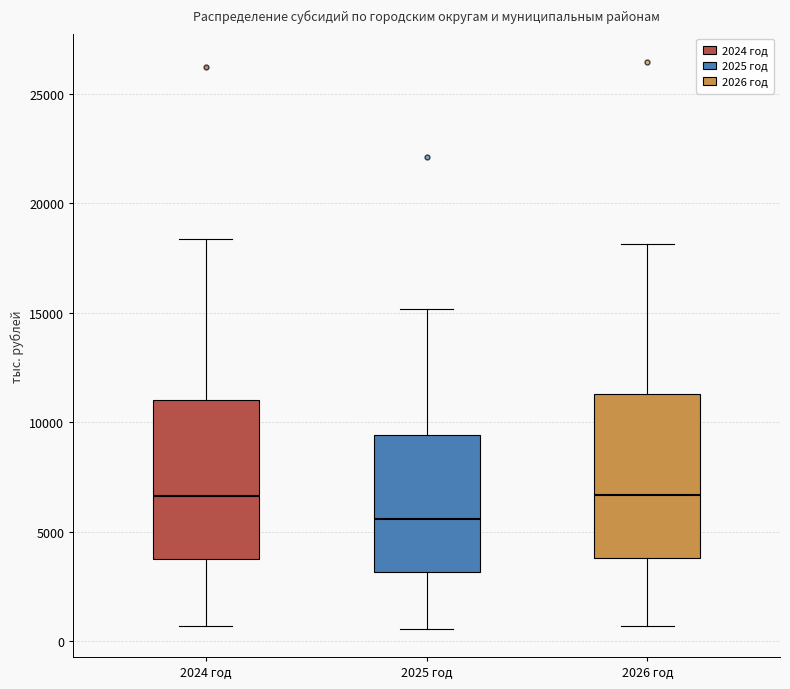

Where is the upper edge of the box for 2025 год on the y-axis? The values are not printed on the chart, so give them approximately, as read against the axis.

9500